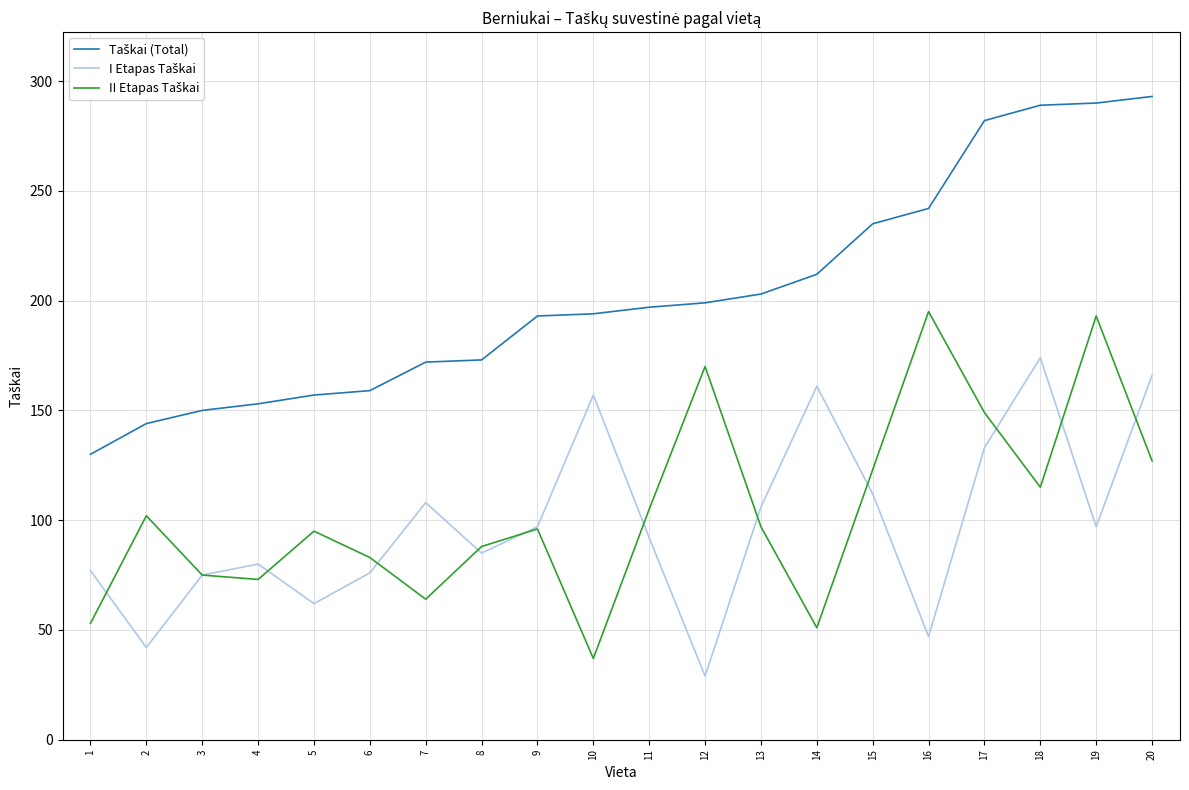

At how many categories does at least one series exceed 231?

6